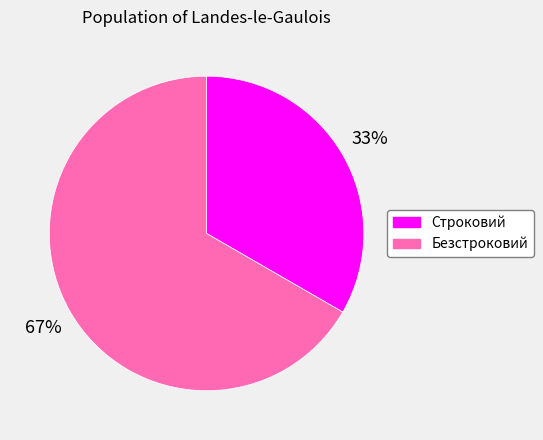

Which slice is the smallest?

Строковий